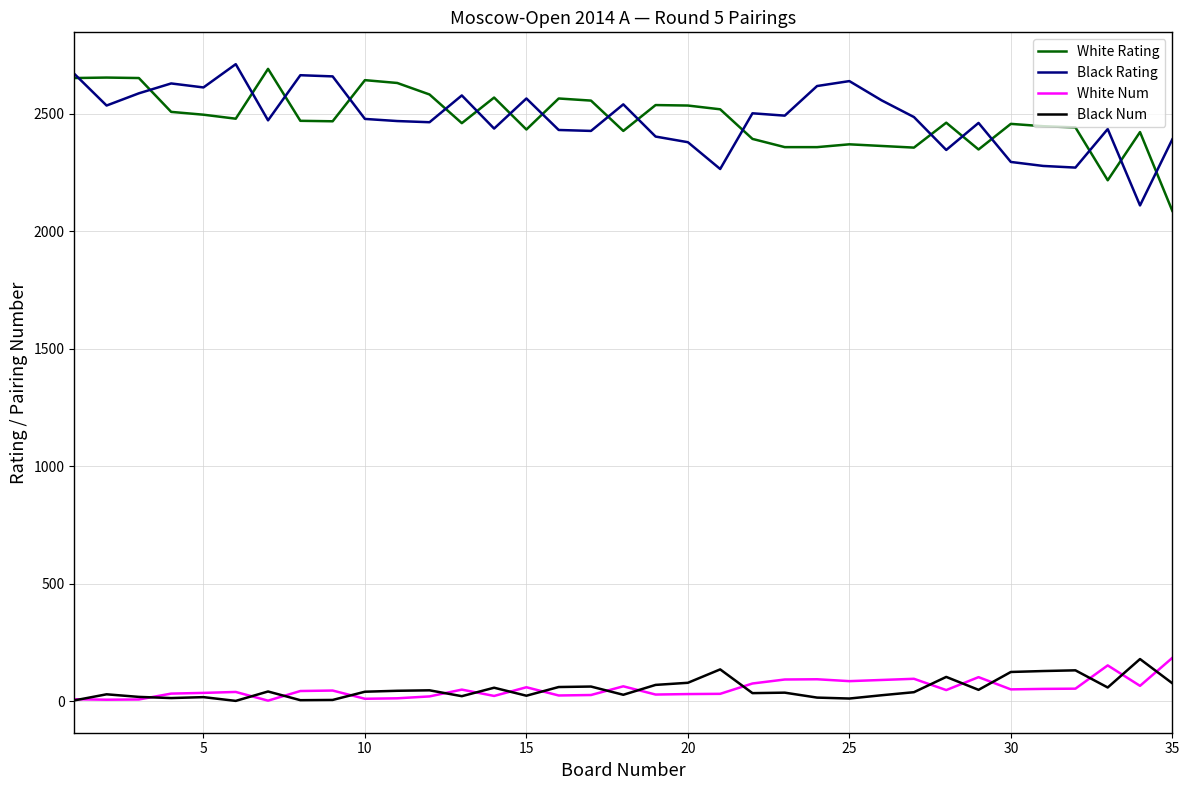

True or false: Black Rating and White Num cross at least once.

False